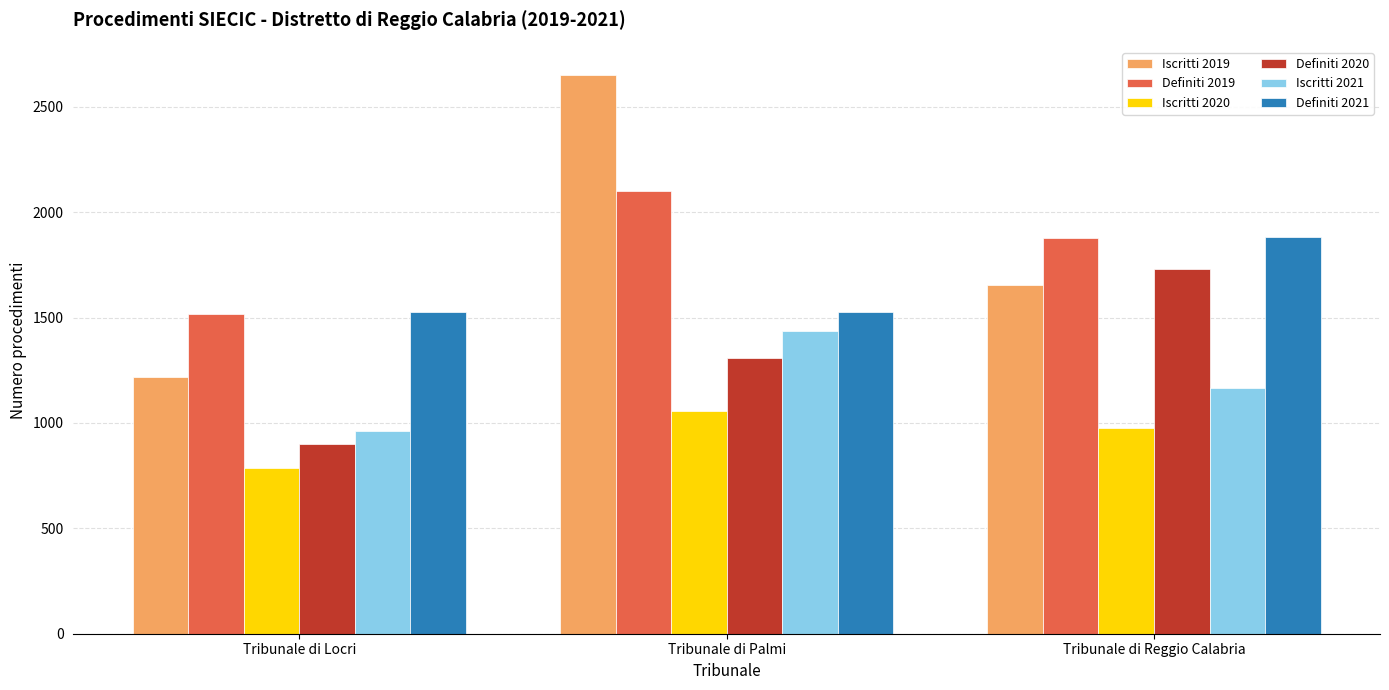

Which category has the highest value across all series?

Tribunale di Palmi